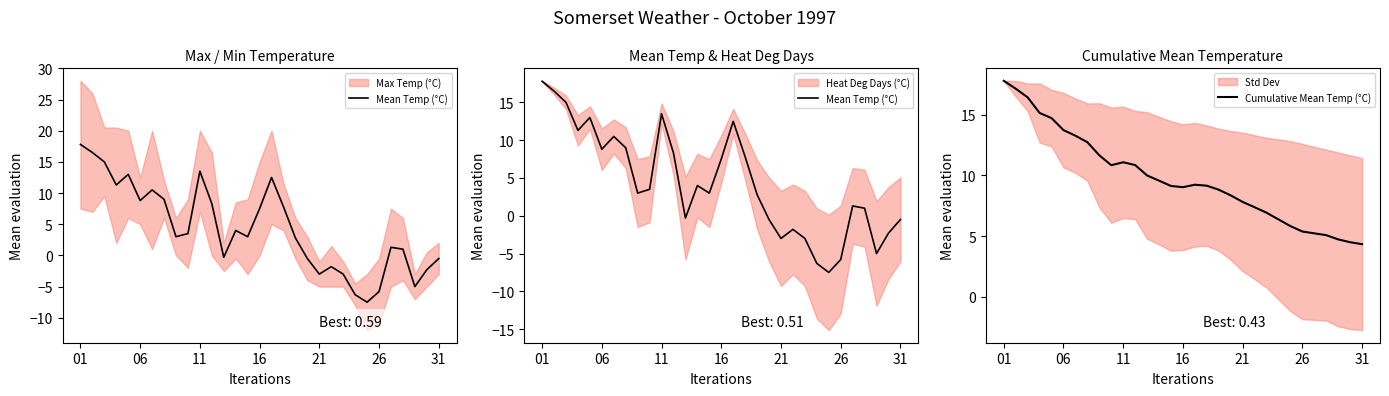

The Cumulative Mean Temp (°C) series shows 4.3 at 31. True or false?

True